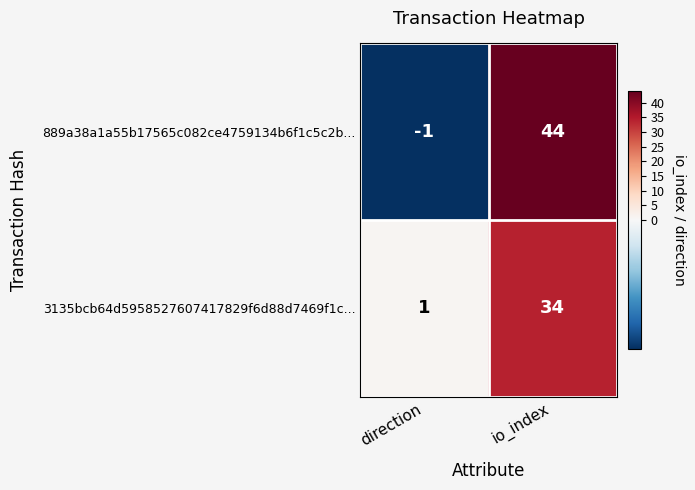

At which category is the sum across all series the highest?

io_index